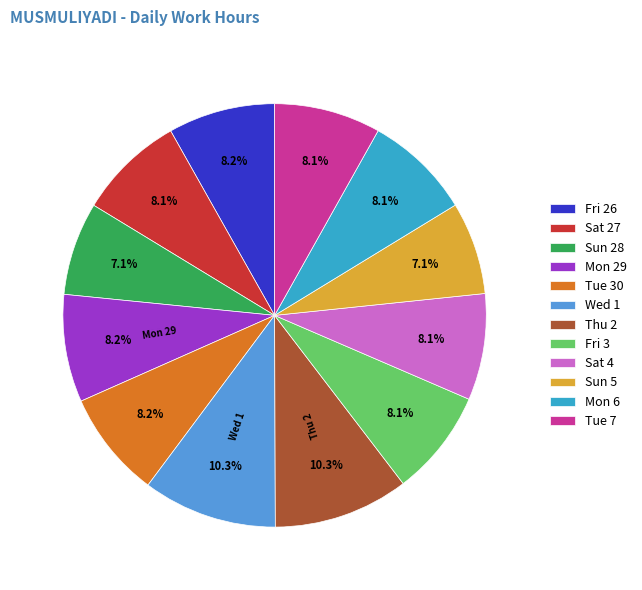

True or false: Sat 4 accounts for 15% of the total.

False